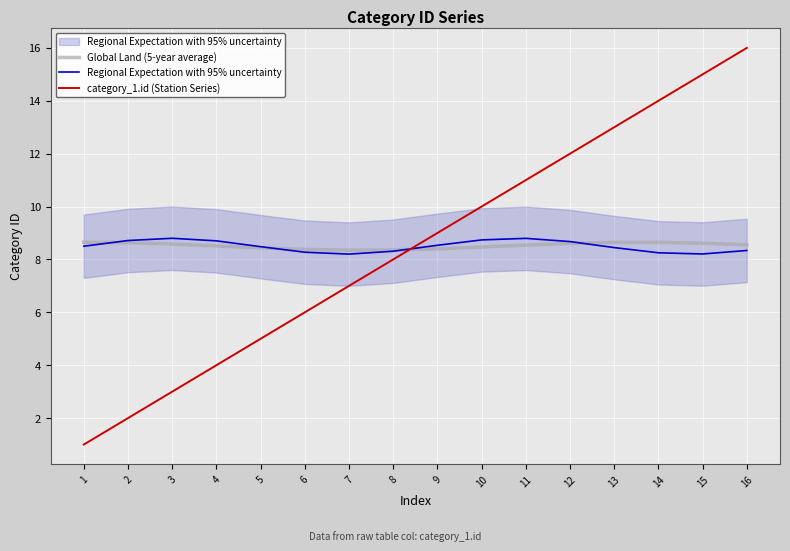

Reading left to right, extract all data points from this chart.

Global Land (5-year average): 1=8.7	2=8.6	3=8.6	4=8.5	5=8.4	6=8.4	7=8.4	8=8.4	9=8.4	10=8.5	11=8.5	12=8.6	13=8.6	14=8.6	15=8.6	16=8.6
Regional Expectation with 95% uncertainty: 1=8.5	2=8.7	3=8.8	4=8.7	5=8.5	6=8.3	7=8.2	8=8.3	9=8.5	10=8.7	11=8.8	12=8.7	13=8.4	14=8.3	15=8.2	16=8.3
category_1.id (Station Series): 1=1.0	2=2.0	3=3.0	4=4.0	5=5.0	6=6.0	7=7.0	8=8.0	9=9.0	10=10.0	11=11.0	12=12.0	13=13.0	14=14.0	15=15.0	16=16.0